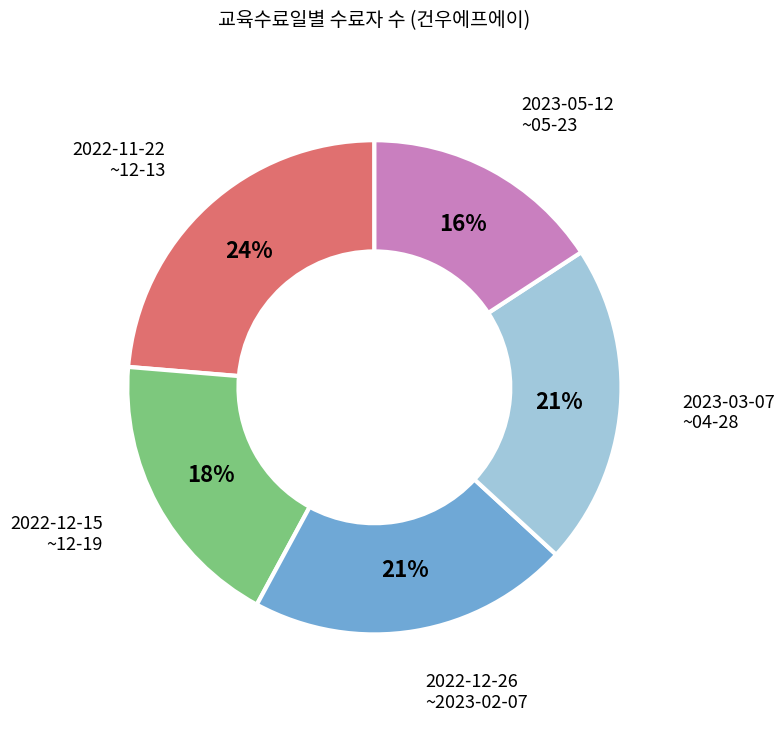

Does any single category account for the majority?

No